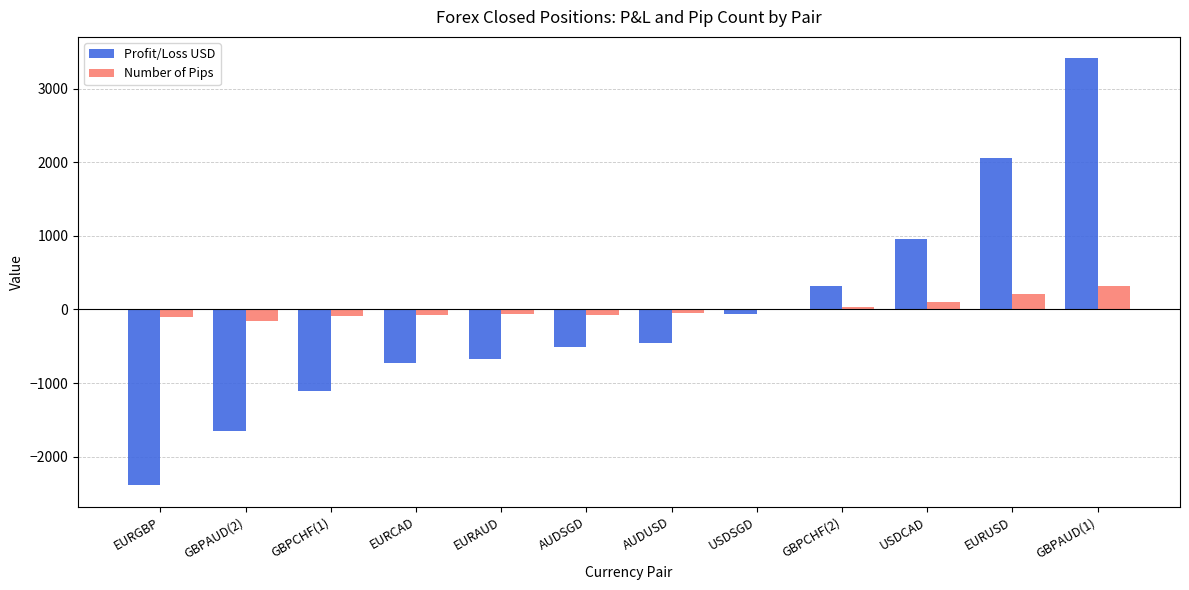

At which category is the sum across all series the highest?

GBPAUD(1)